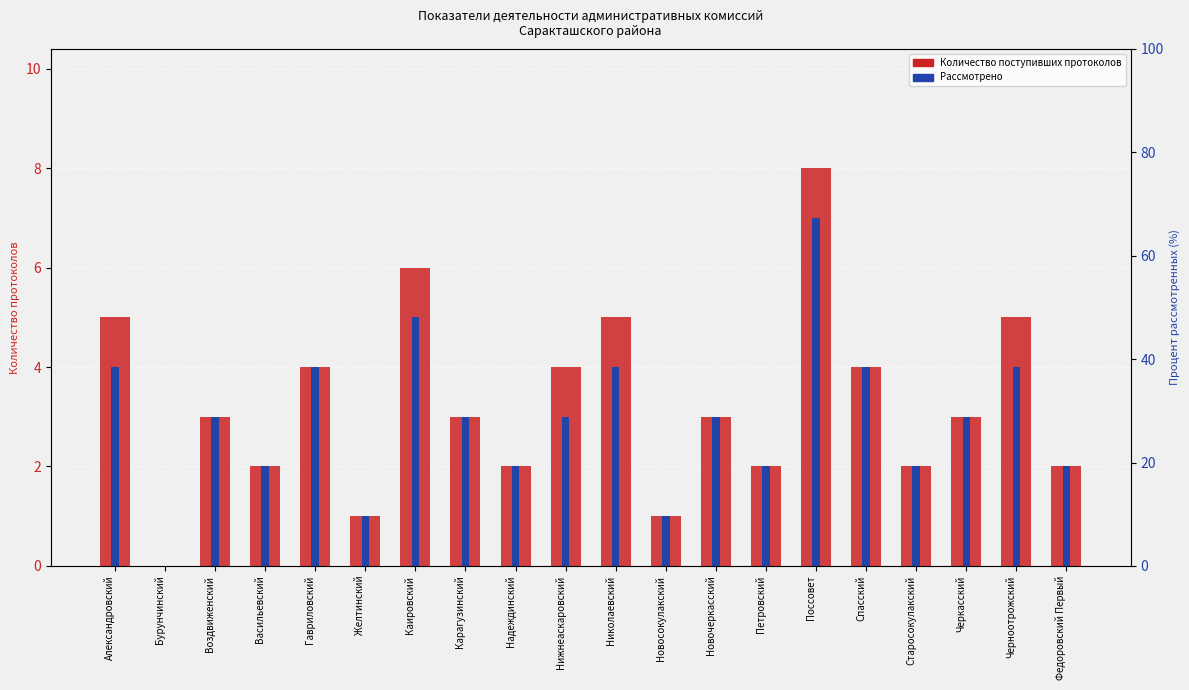

Which series has the largest total across all categories?

Количество поступивших протоколов